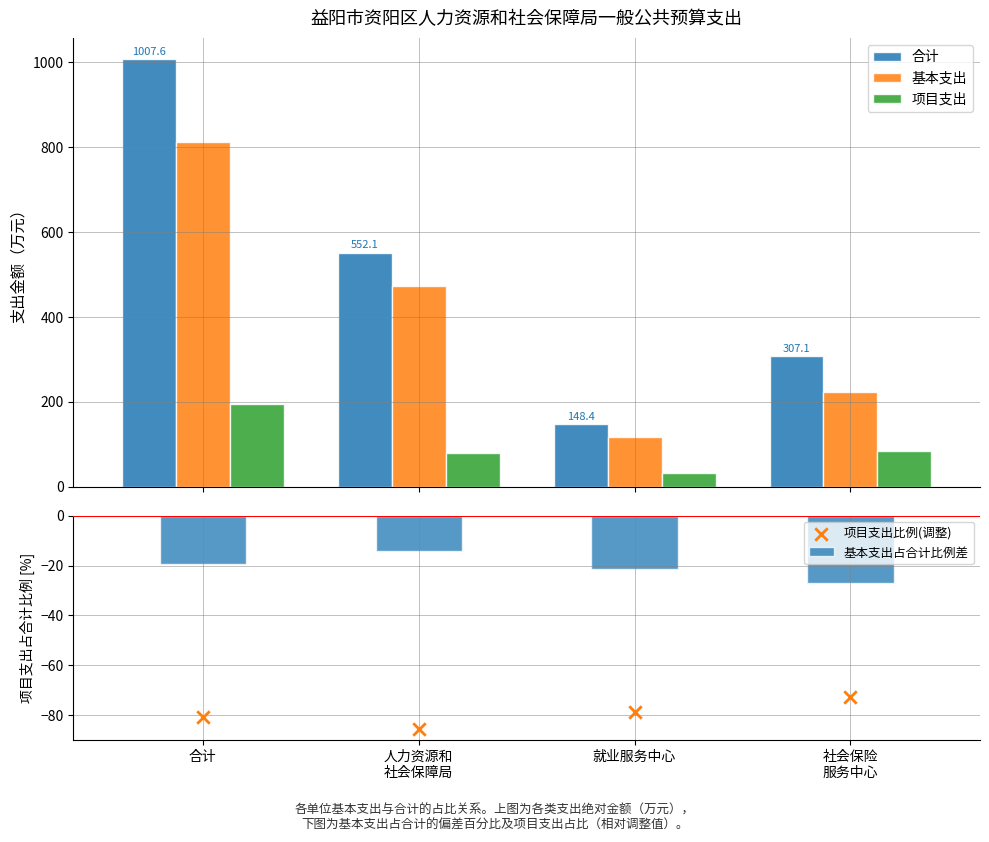

At which category is the sum across all series the highest?

合计